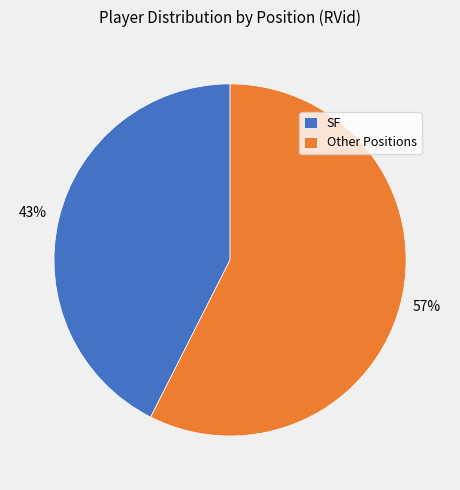

Which category has the biggest portion of the pie?

Other Positions